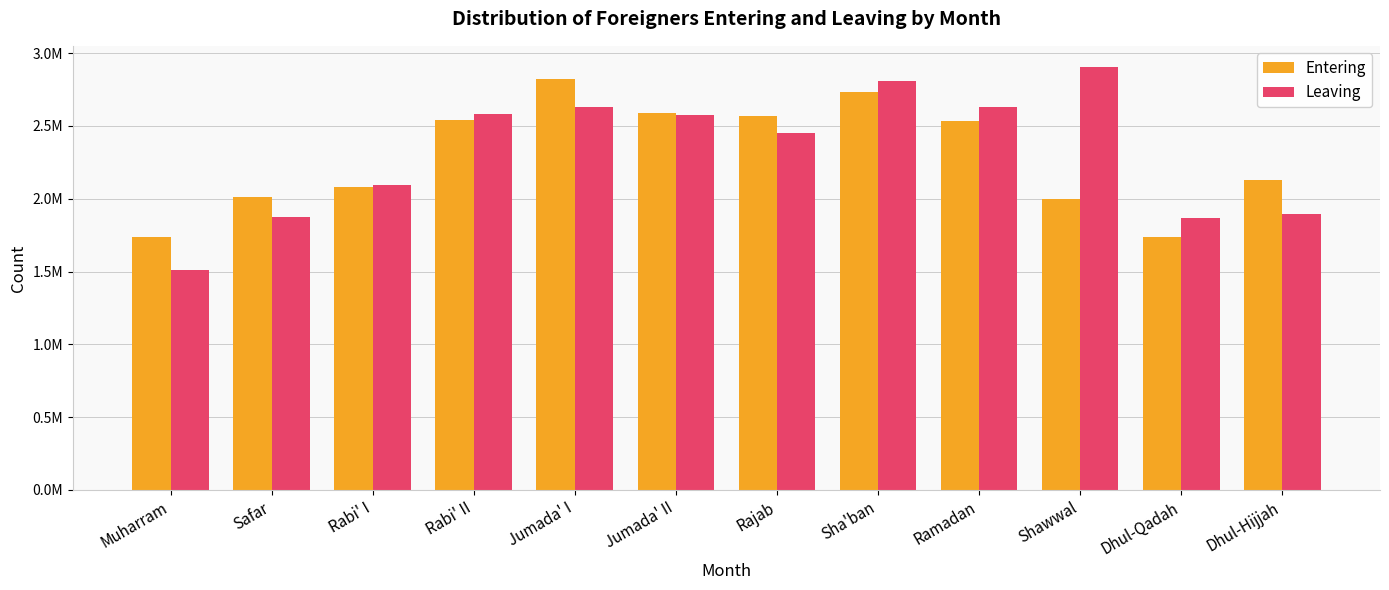

Which series has the largest range (max minus min)?

Leaving